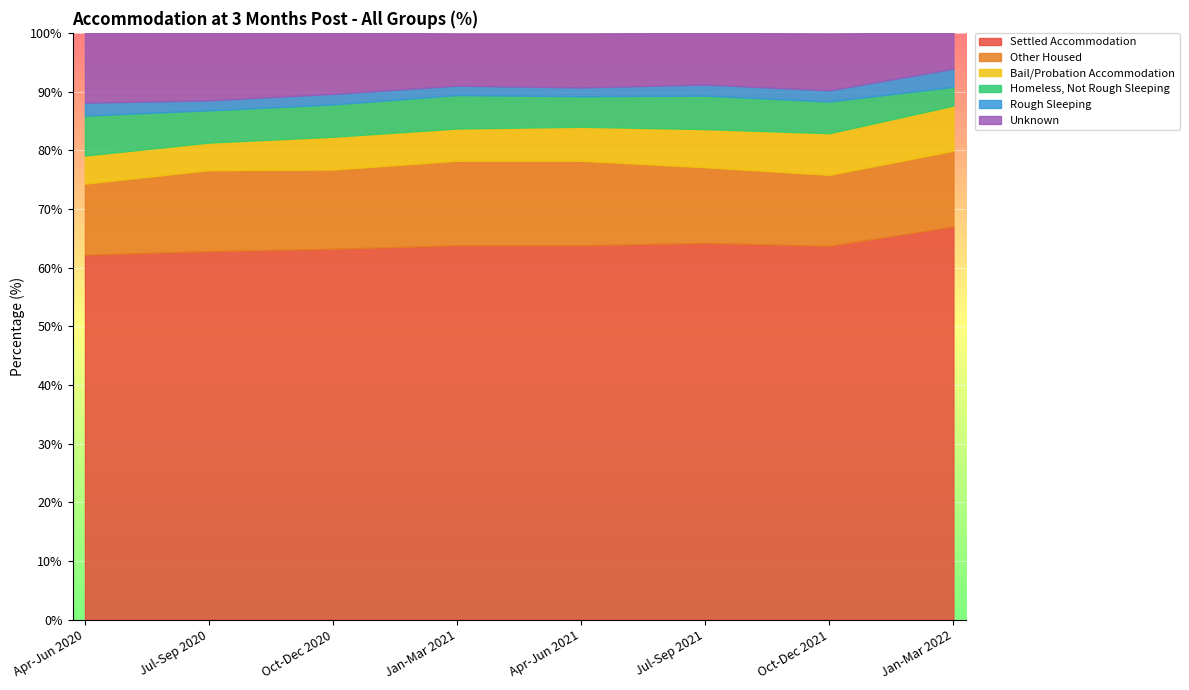

What is the label of the 3rd point from the left?

Oct-Dec 2020